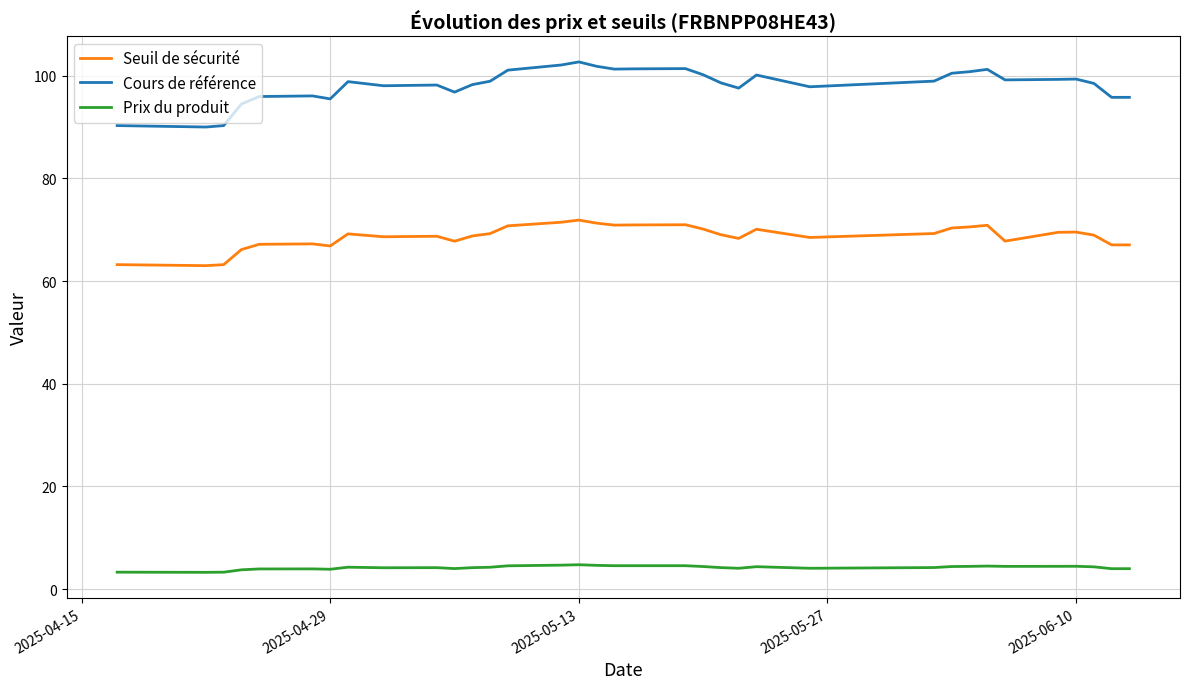

True or false: Prix du produit and Seuil de sécurité cross at least once.

False